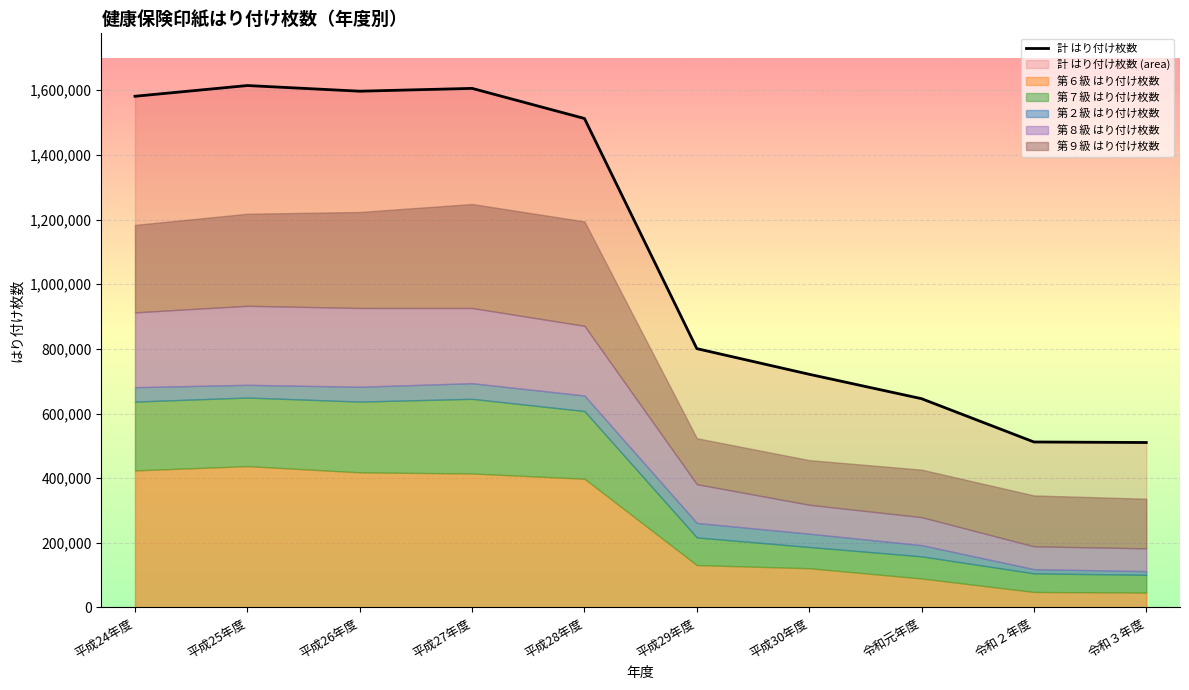

What is the maximum value shown in the chart?

1614755